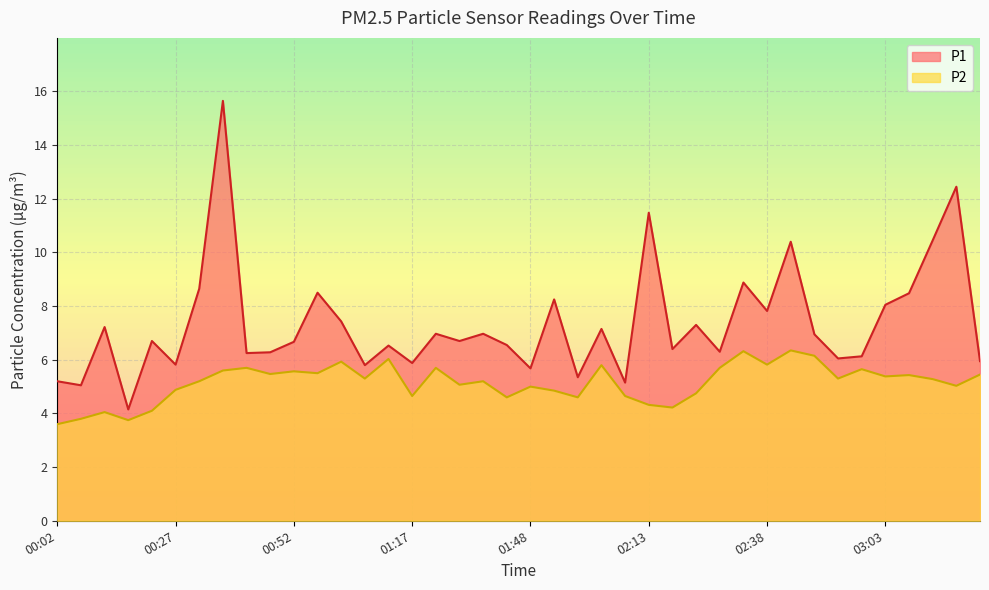

Is the value of P1 at 00:57 greater than the value of P2 at 02:03?

Yes